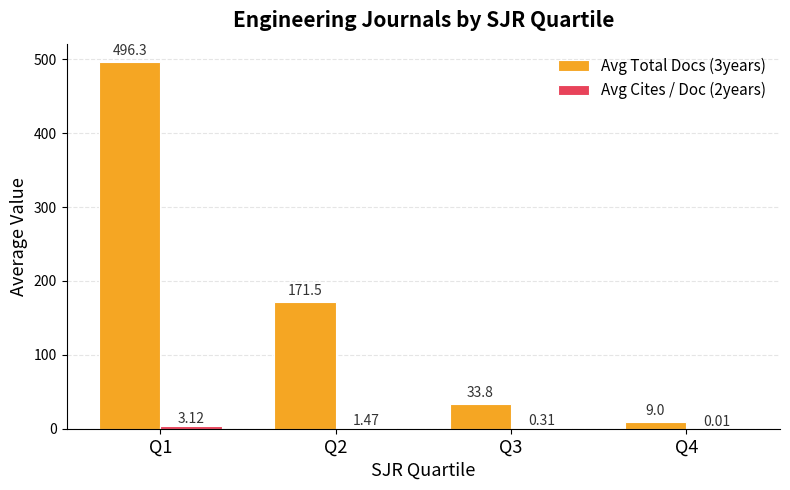

Where is Avg Total Docs (3years) nearest to the value 252?

Q2